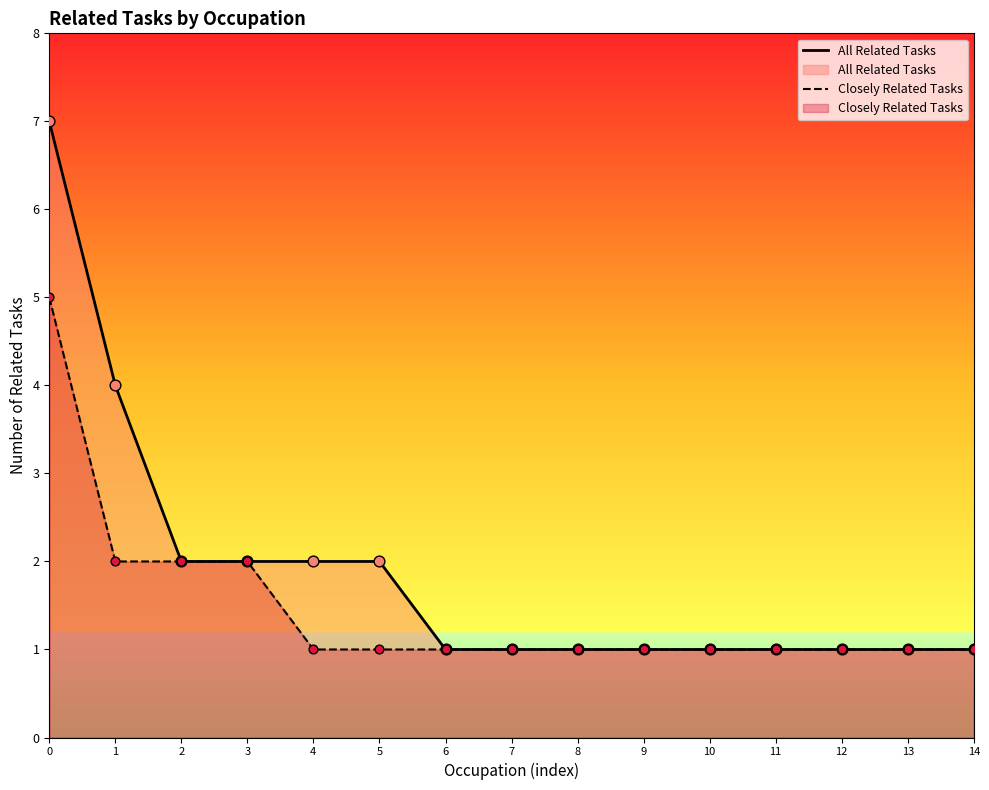

Which series reaches the maximum Y coordinate?

All Related Tasks